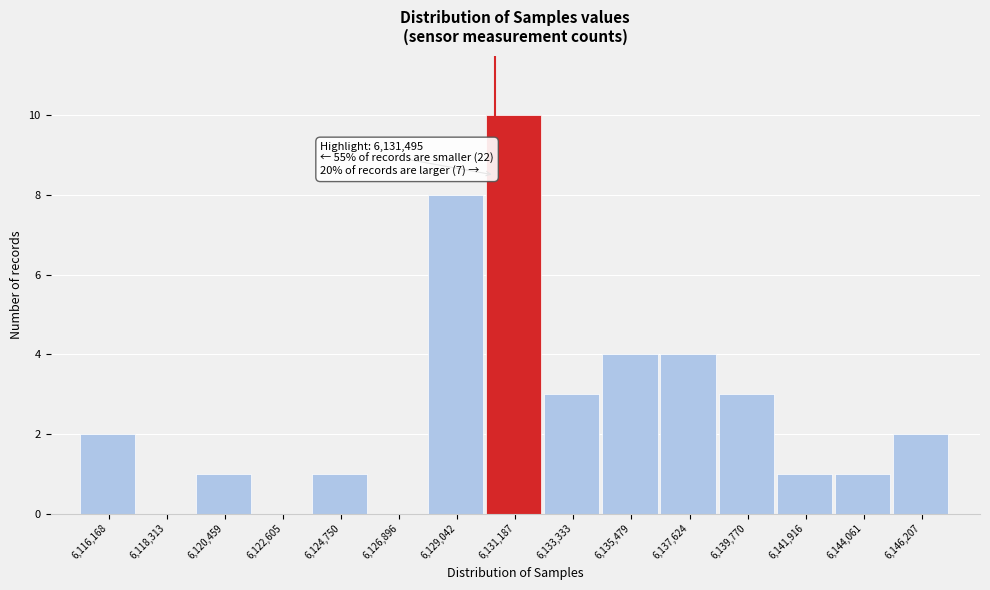

Reading left to right, extract all data points from this chart.

6,116,168=2	6,118,313=0	6,120,459=1	6,122,605=0	6,124,750=1	6,126,896=0	6,129,042=8	6,131,187=10	6,133,333=3	6,135,479=4	6,137,624=4	6,139,770=3	6,141,916=1	6,144,061=1	6,146,207=2